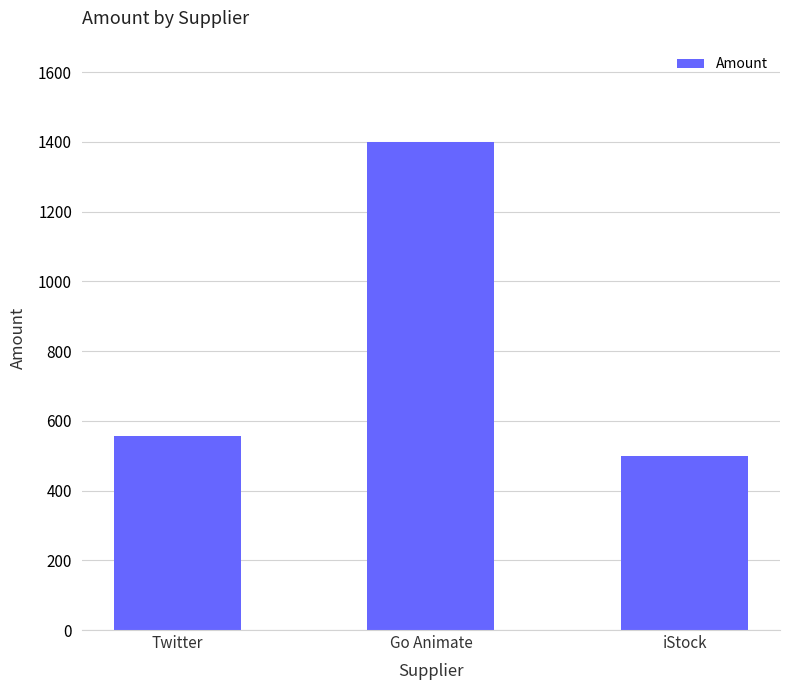

What is the label of the 1st bar from the left?

Twitter